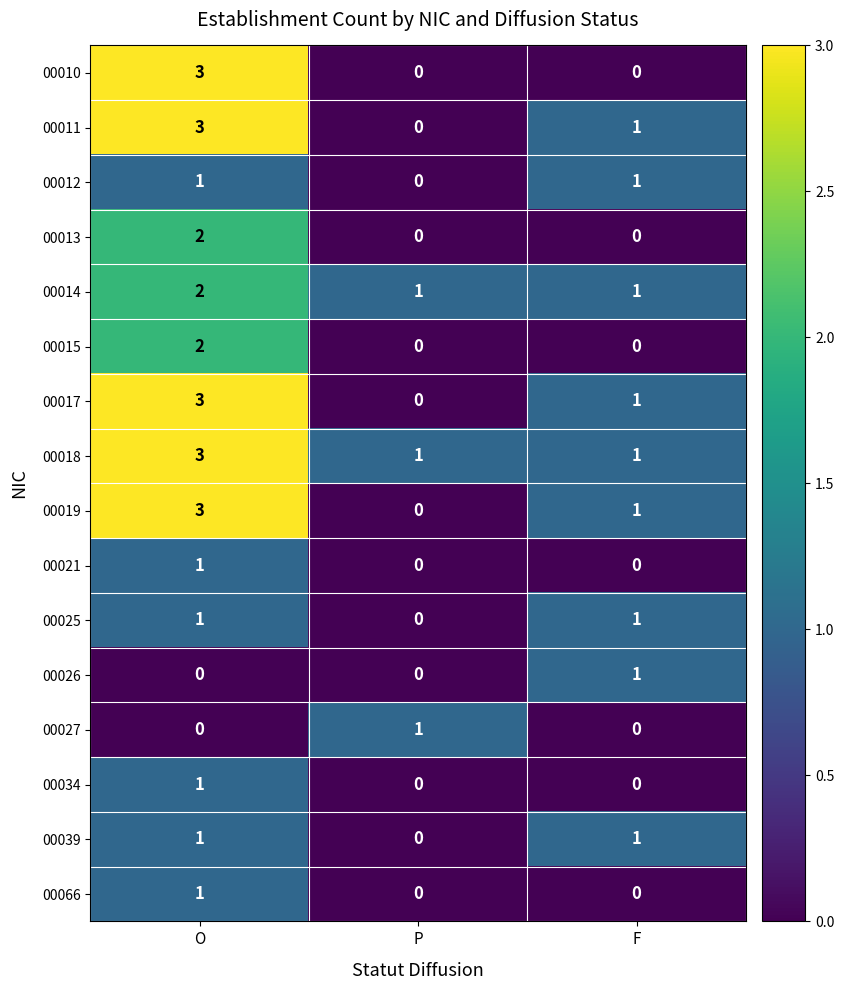

What is the difference between the highest and lowest values at O?

3